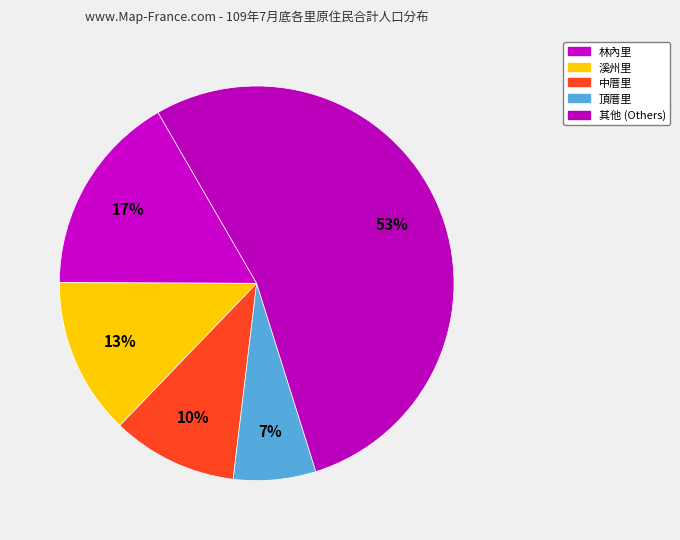

Does 林內里 account for over 50% of the chart?

No